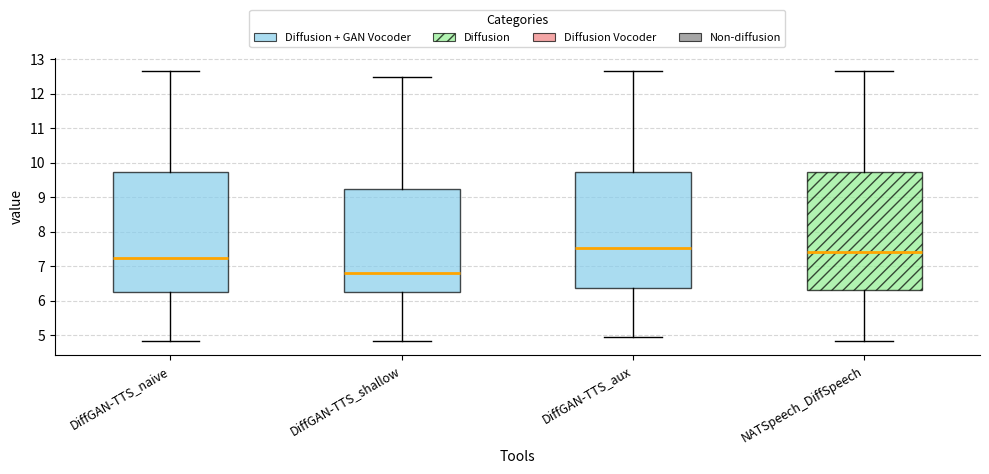

Where is the upper edge of the box for DiffGAN-TTS_shallow on the y-axis? The values are not printed on the chart, so give them approximately, as read against the axis.

9.2